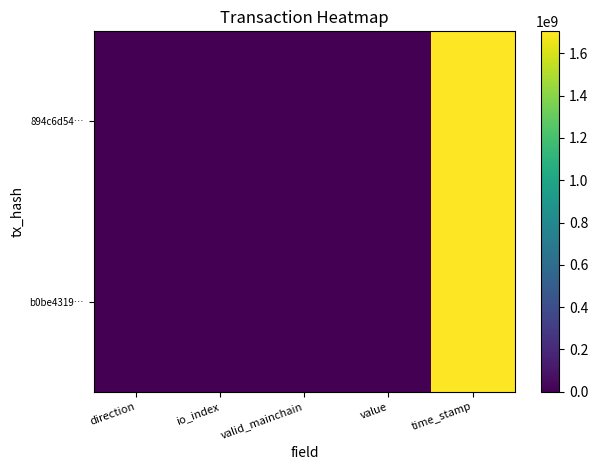

List the series in order of their peak value, highest first.

b0be4319…, 894c6d54…